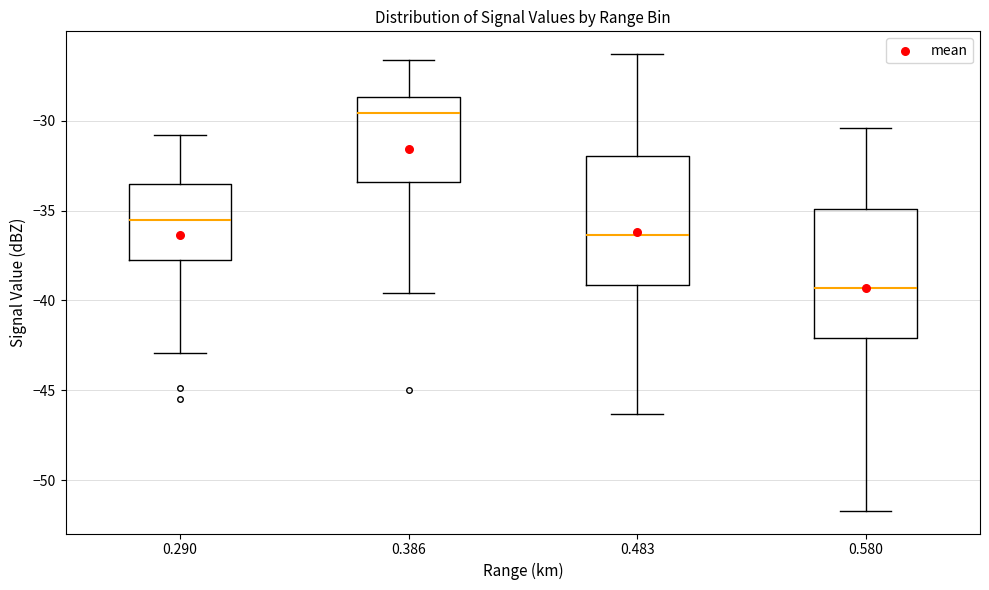

Reading left to right, transcribe this box plot: for each box, give where its median line is, the range the box spans, and where its two whiskers end, as read against the y-axis. The values are not printed on the chart, so give them approximately, as read against the axis.

0.290: median -35.5, box -37.5 to -33.5, whiskers -43.0 to -31.0
0.386: median -29.5, box -33.5 to -28.5, whiskers -39.5 to -26.5
0.483: median -36.5, box -39.0 to -32.0, whiskers -46.5 to -26.5
0.580: median -39.5, box -42.0 to -35.0, whiskers -51.5 to -30.5